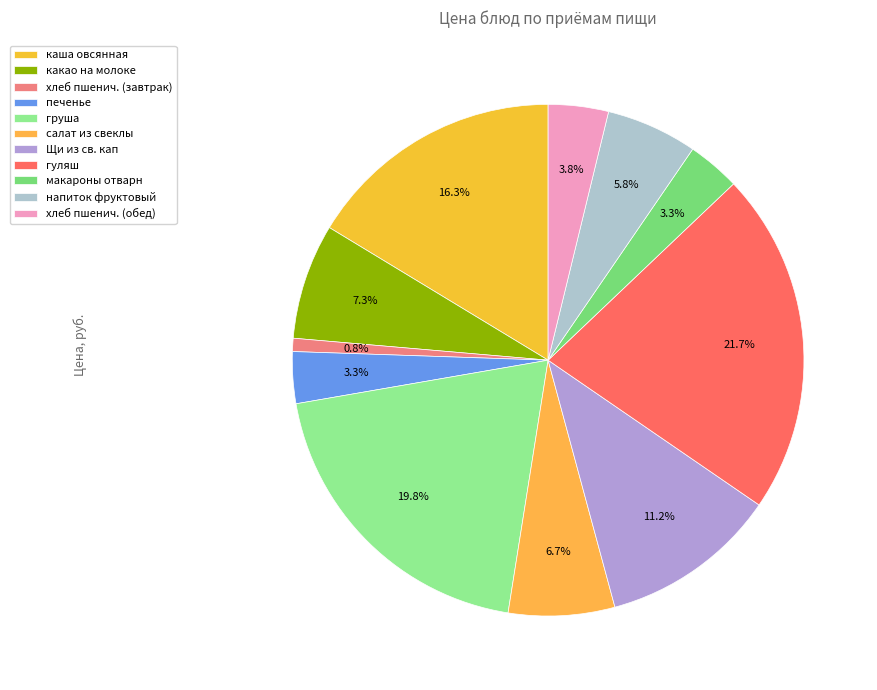

To the nearest percent, what is the average slice percentage?

9%